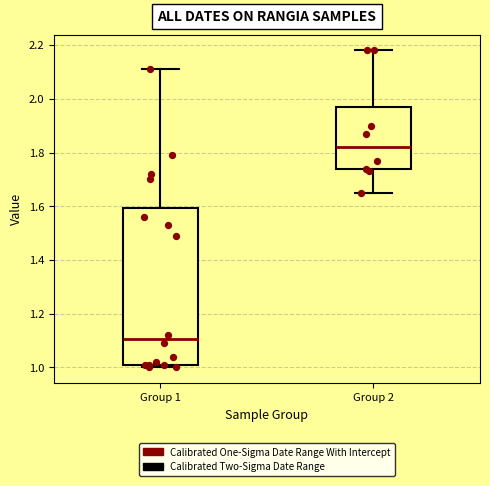

Reading left to right, read every box against the y-axis: the position of its median line, the range the box covers, and the ends of its whiskers. The values are not printed on the chart, so give them approximately, as read against the axis.

Group 1: median 1.10, box 1.02 to 1.60, whiskers 1.00 to 2.12
Group 2: median 1.82, box 1.74 to 1.98, whiskers 1.66 to 2.18